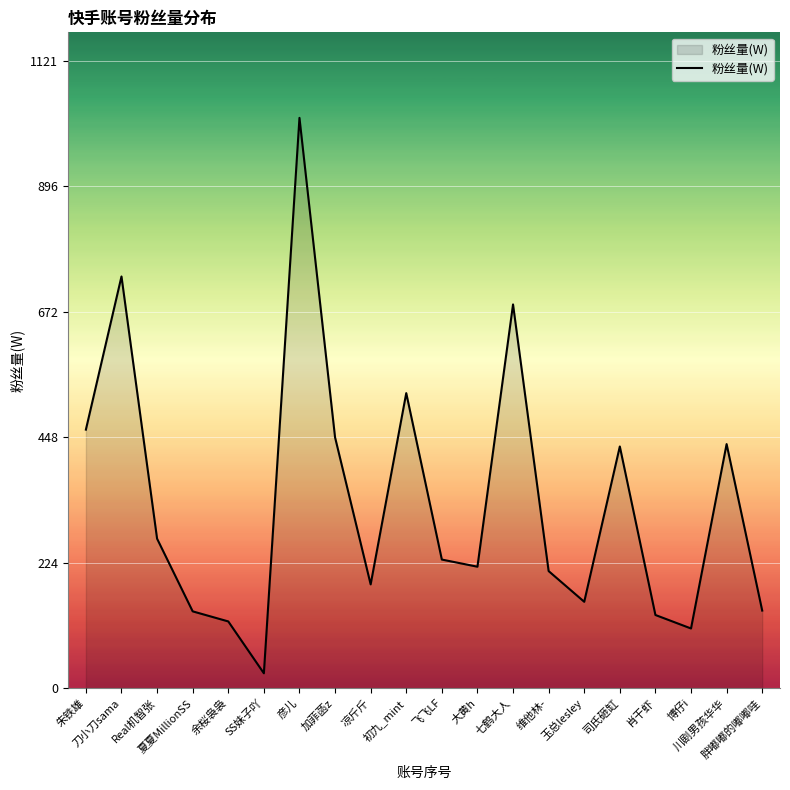

What is the difference between the maximum and minimum values?

992.8